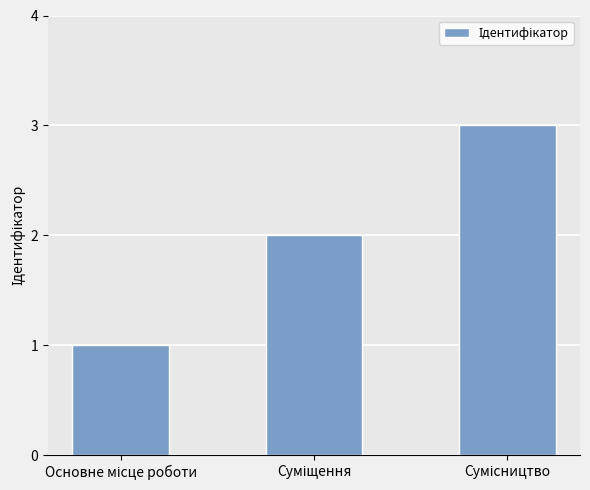

What is the sum of all values?

6